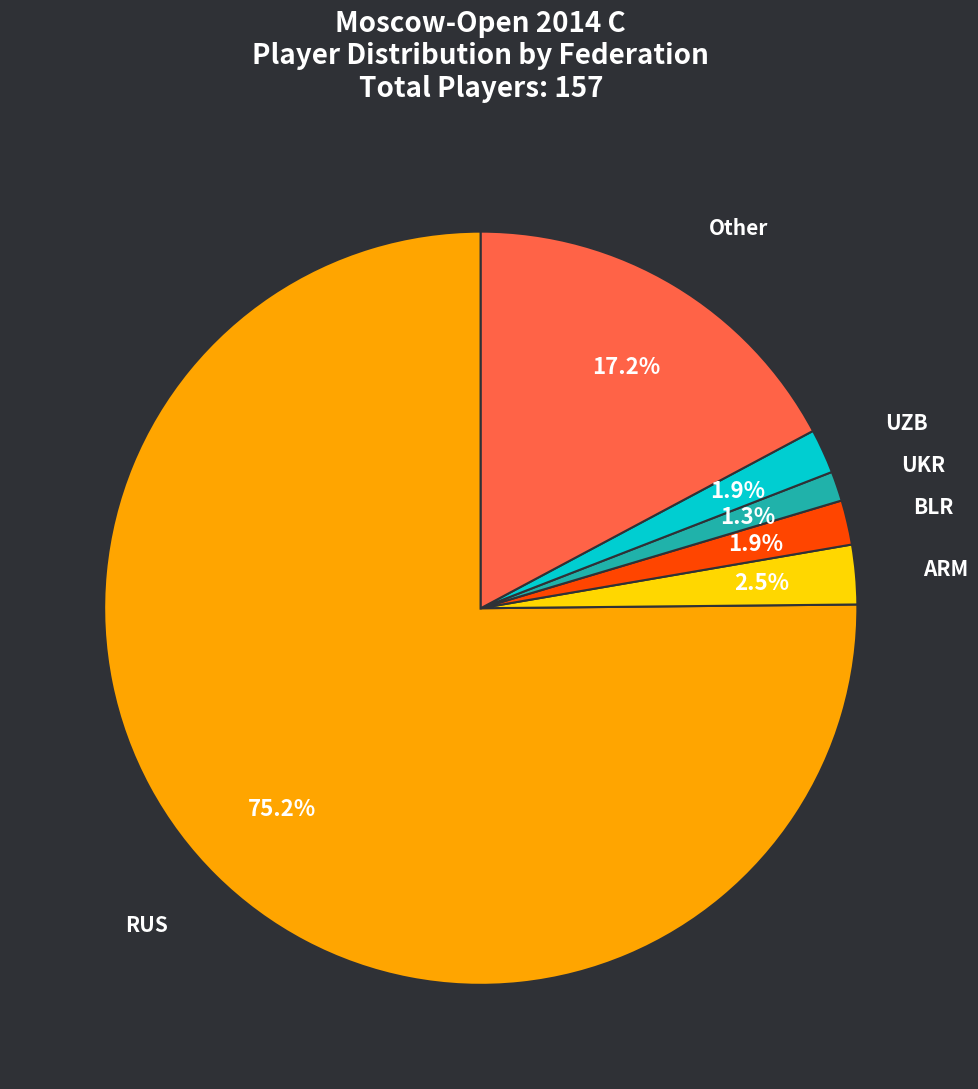

What is the ratio of the value at BLR to the value at Other?

0.1